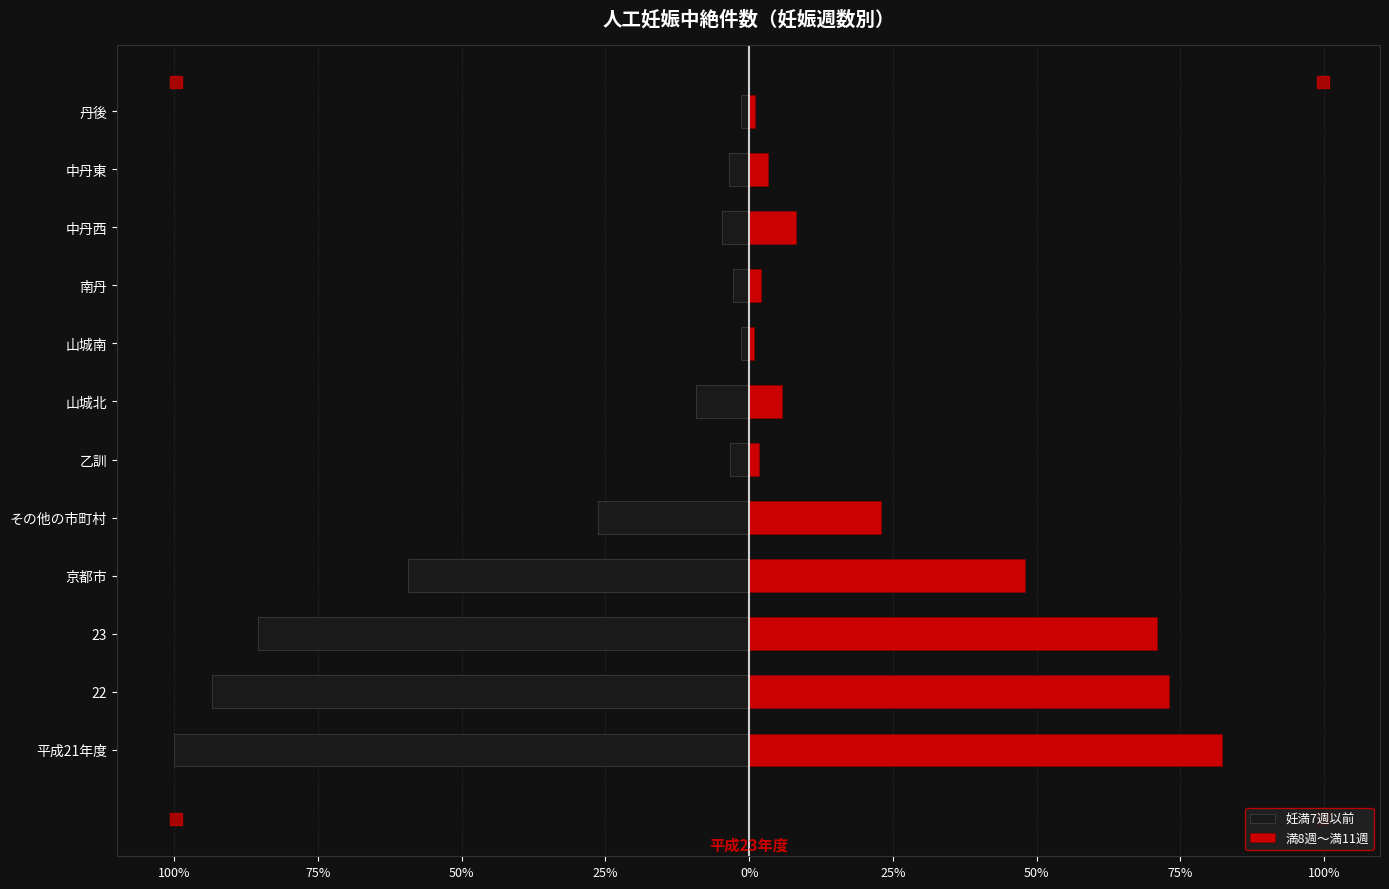

List the series in order of their peak value, highest first.

満8週～満11週, 妊満7週以前